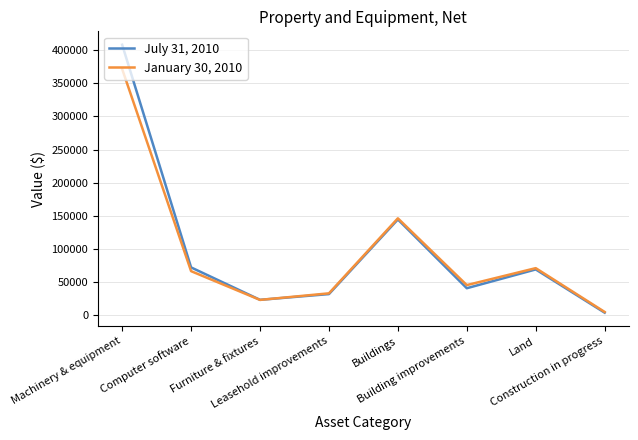

At which category does July 31, 2010 reach its first local peak?

Buildings